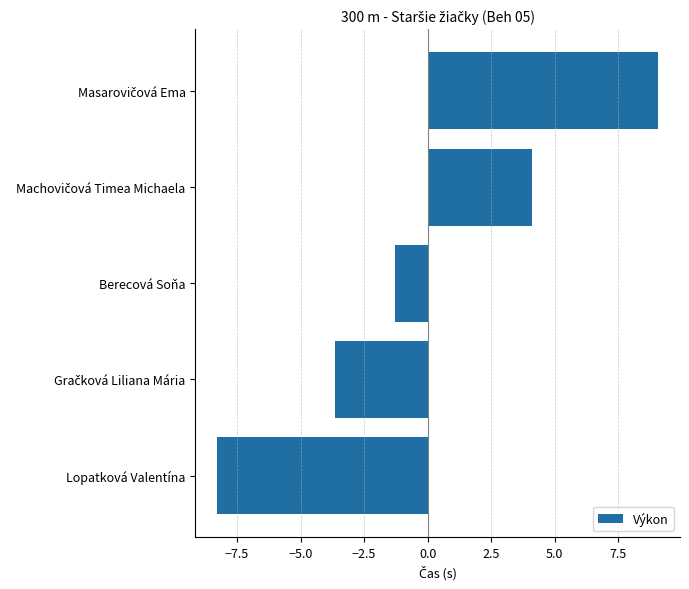

Which category has the lowest value across all series?

Lopatková Valentína